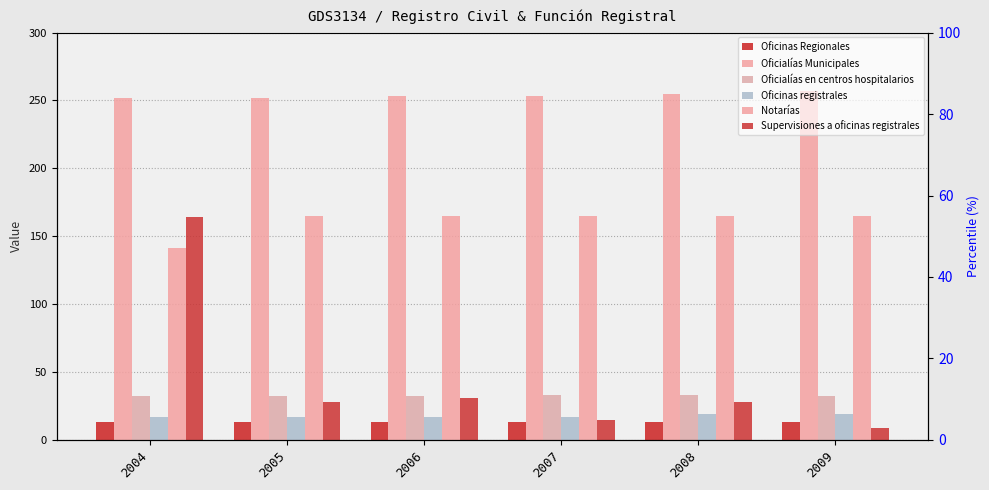

Reading left to right, list all the values displayed in this chart.

Oficinas Regionales: 13	13	13	13	13	13
Oficialías Municipales: 252	252	253	253	255	257
Oficialías en centros hospitalarios: 32	32	32	33	33	32
Oficinas registrales: 17	17	17	17	19	19
Notarías: 141	165	165	165	165	165
Supervisiones a oficinas registrales: 164	28	31	15	28	9